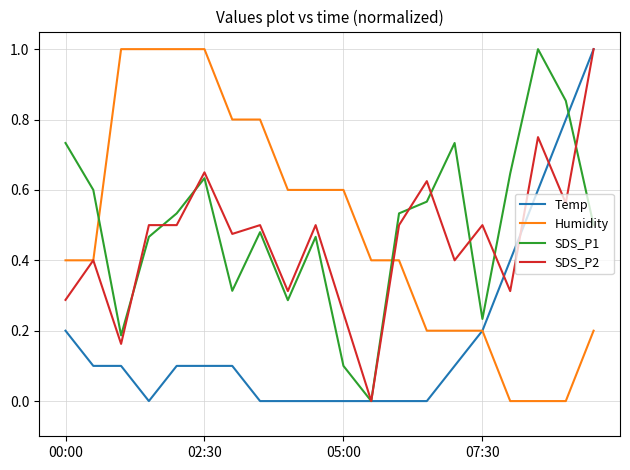

True or false: Humidity and SDS_P1 intersect in this chart.

True